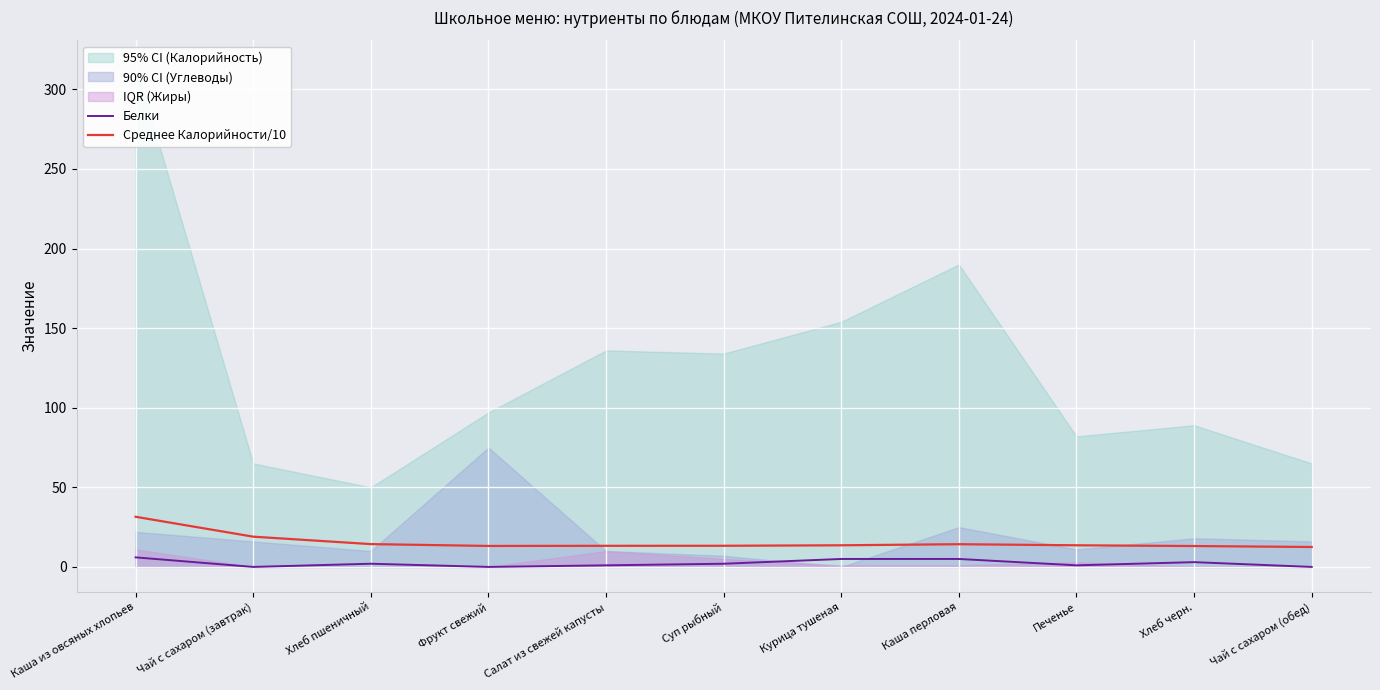

True or false: Среднее Калорийности/10 and Белки cross at least once.

False